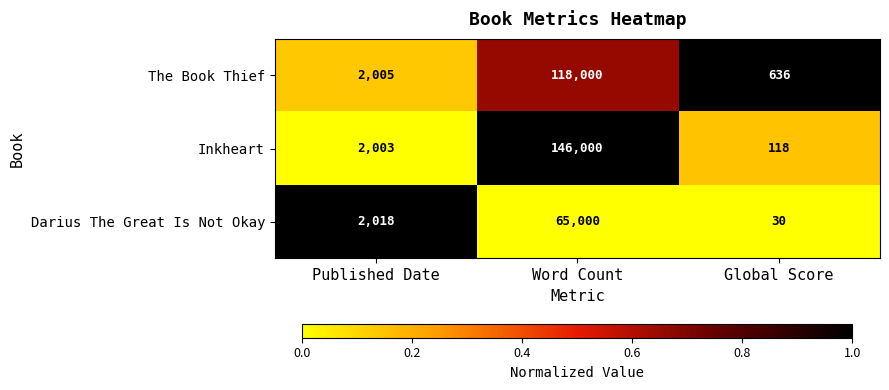

Reading left to right, what are all the values shown in this chart?

The Book Thief: Published Date=2005	Word Count=118000	Global Score=636
Inkheart: Published Date=2003	Word Count=146000	Global Score=118
Darius The Great Is Not Okay: Published Date=2018	Word Count=65000	Global Score=30